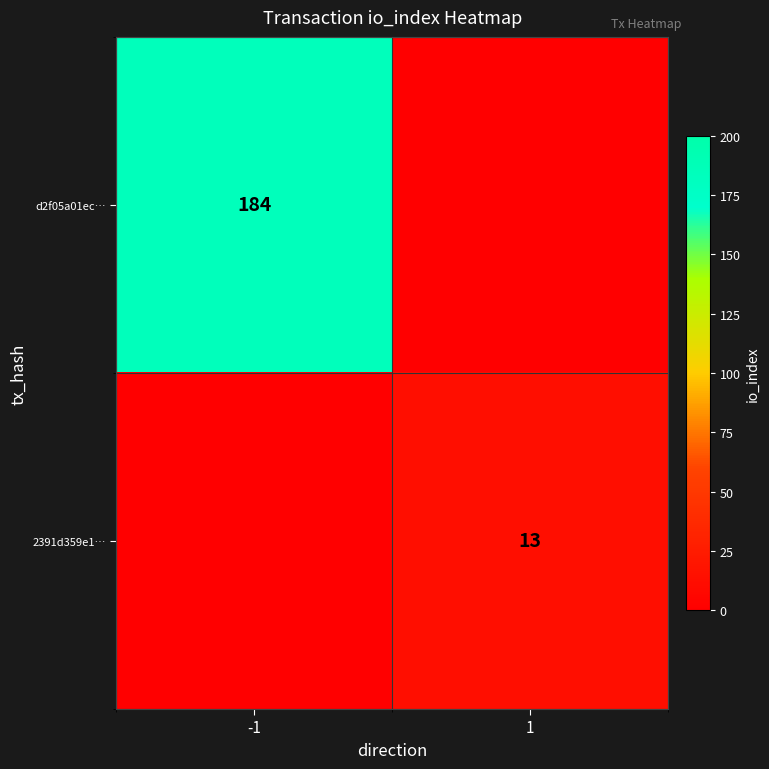

True or false: d2f05a01ec… has a value of 263 at -1.

False